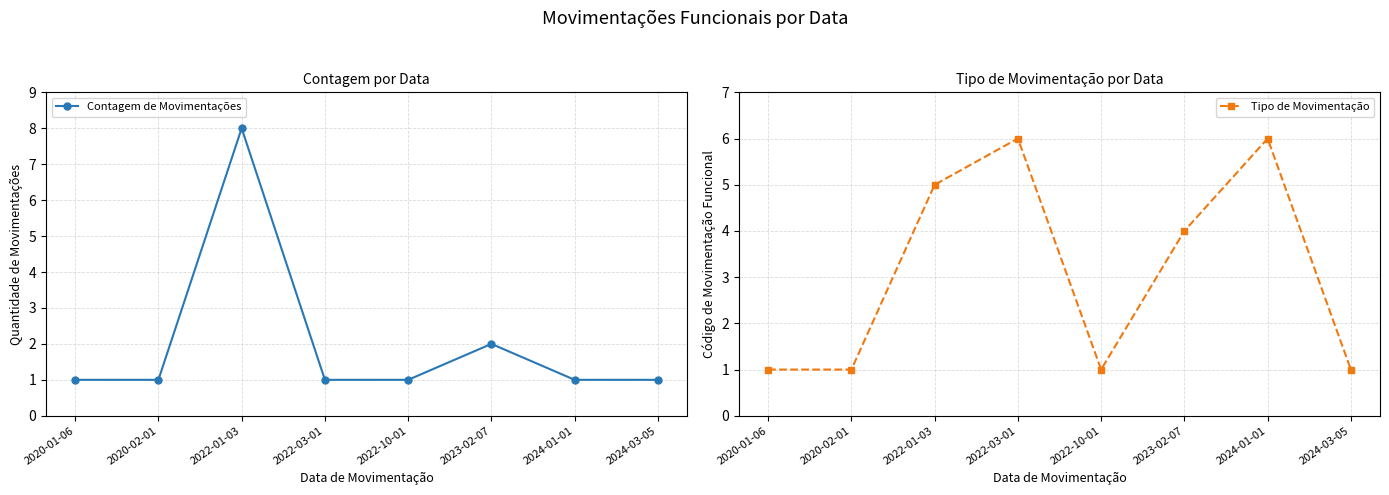

True or false: Contagem de Movimentações has a value of 1 at 2024-01-01.

True